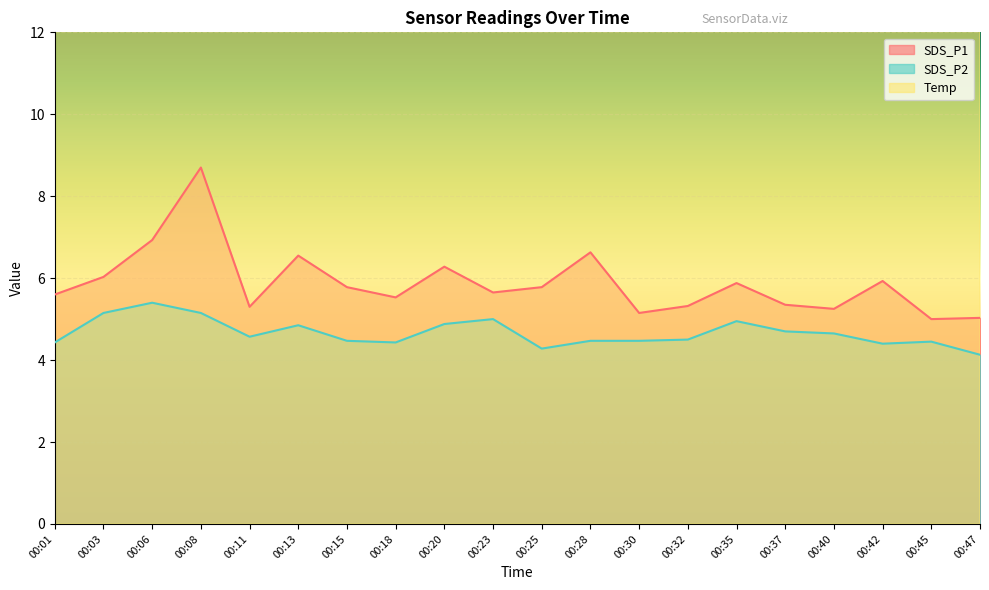

List the series in order of their peak value, highest first.

Temp, SDS_P1, SDS_P2